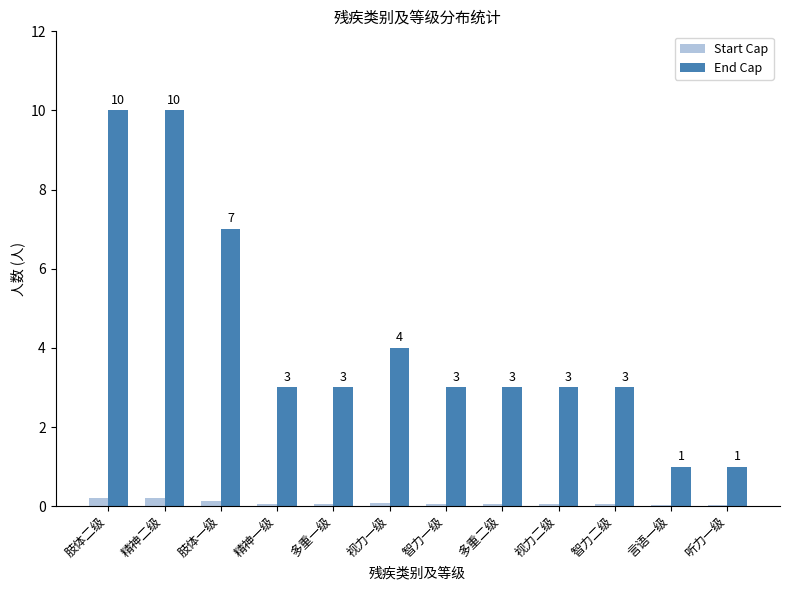

Which series has the largest range (max minus min)?

End Cap